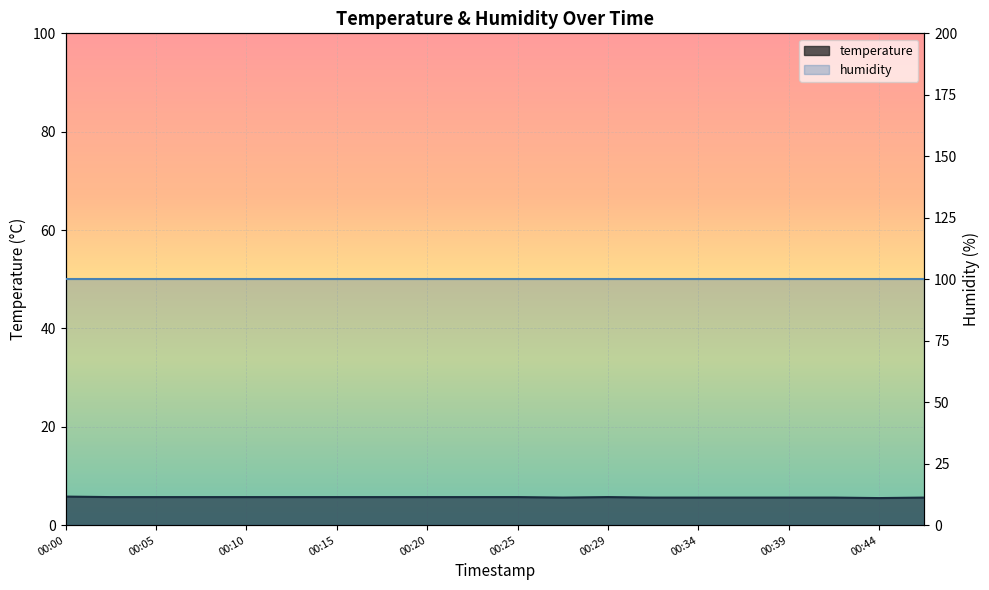

What is the difference between the values at 00:25 and 00:00?

0.1